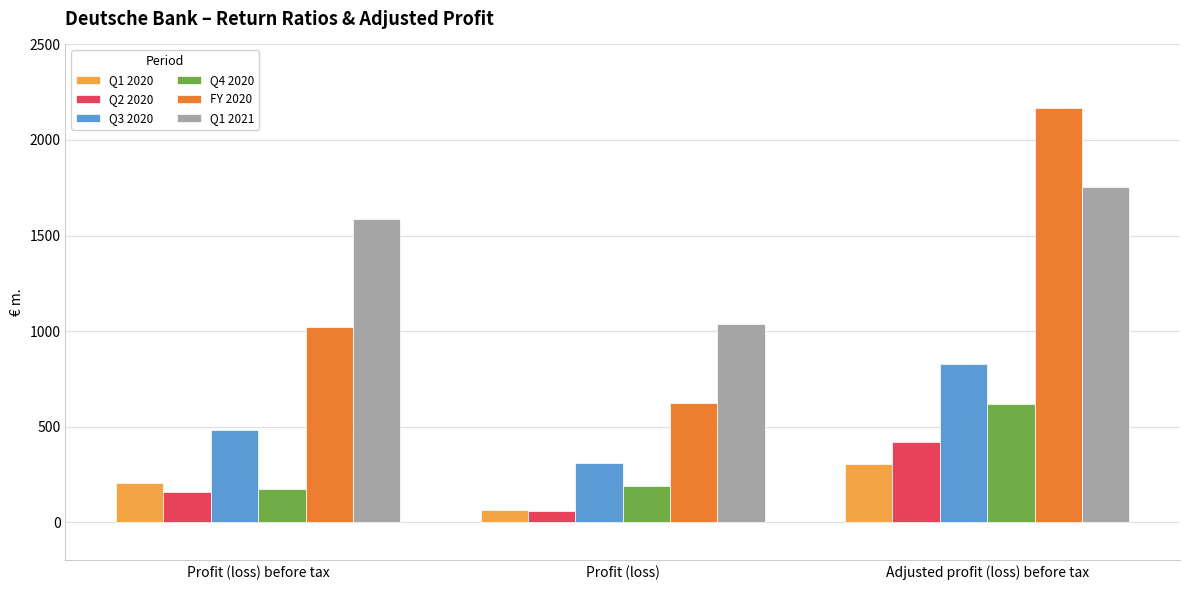

What is the spread (max minus min) of values at Profit (loss) before tax?

1431.1